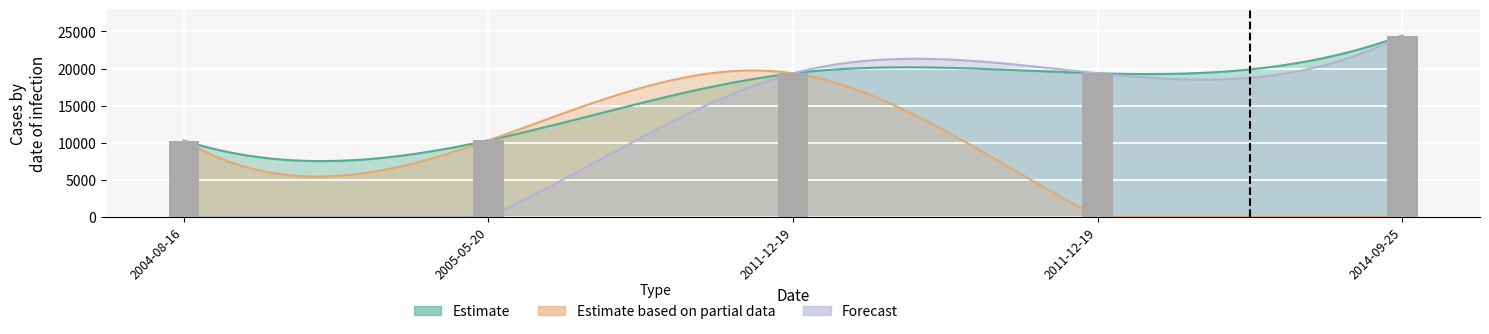

What is the sum of all Forecast values?

63171